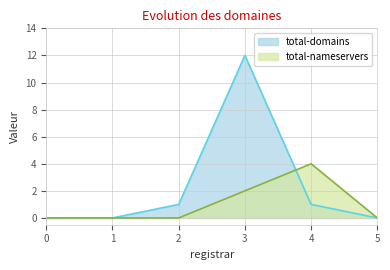

Does the chart display data point markers on the line(s)?

No